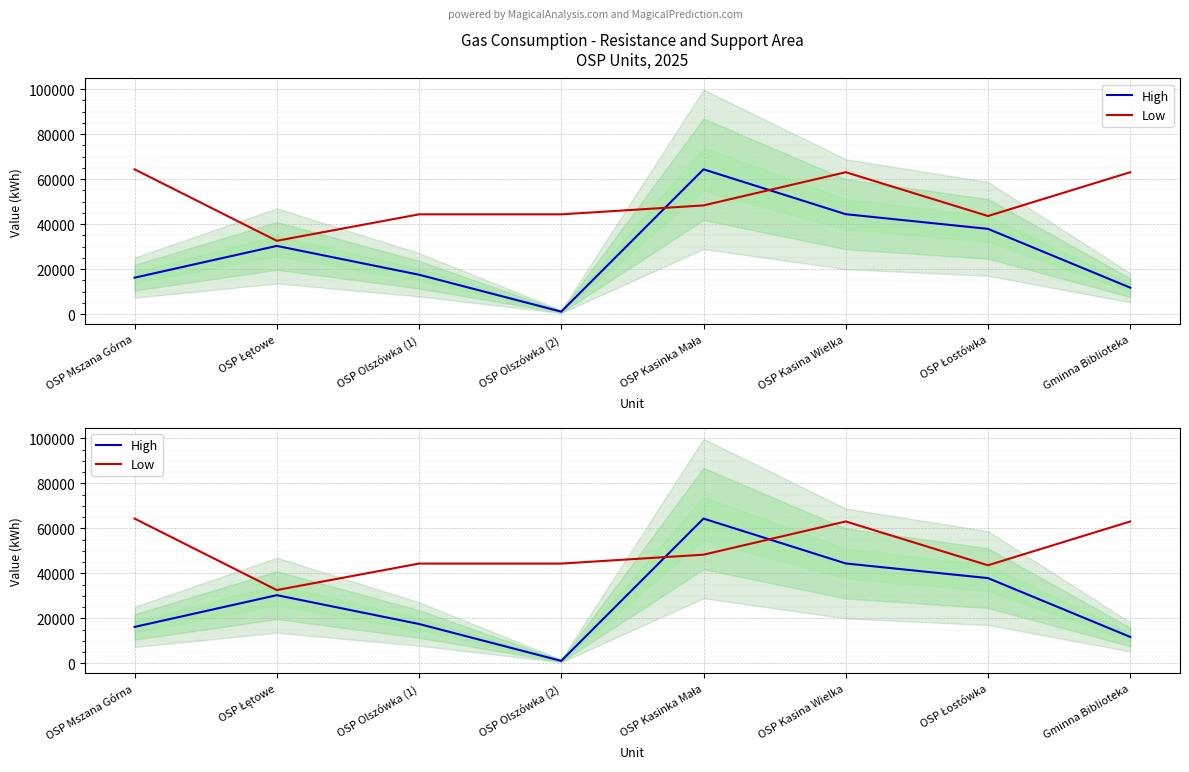

Where is the first local maximum for High?

OSP Łętowe